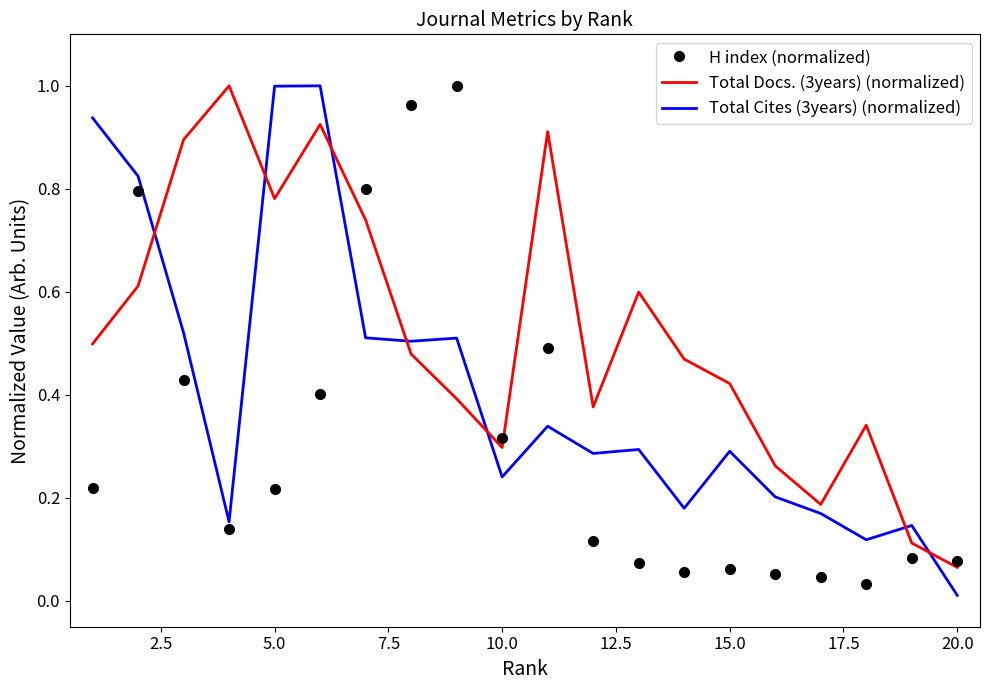

True or false: H index (normalized) and Total Cites (3years) (normalized) intersect in this chart.

True